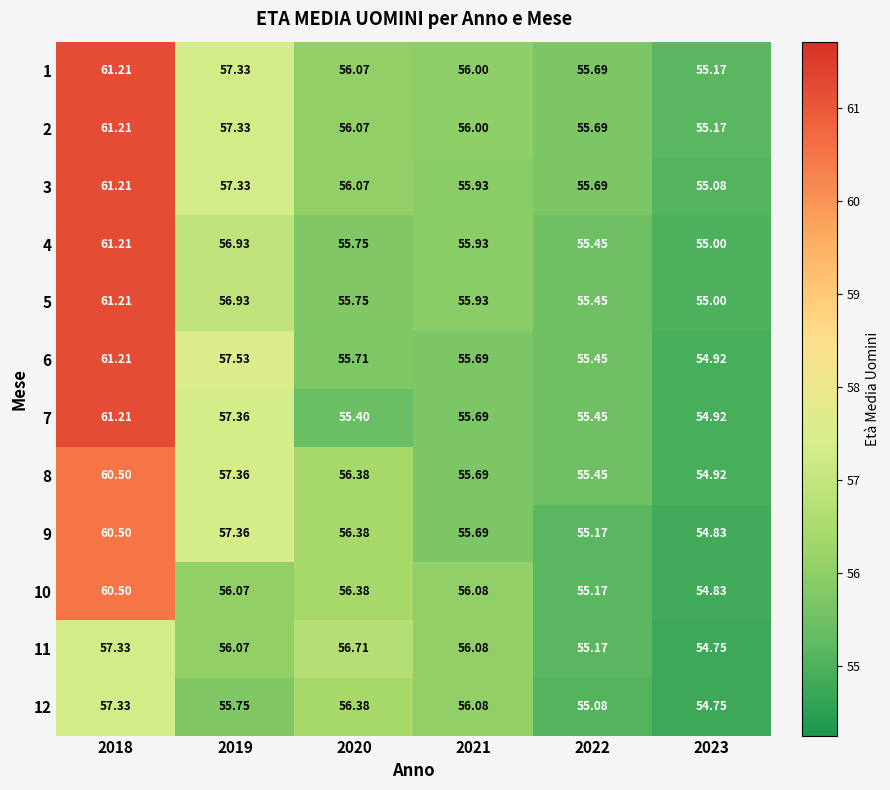

Is the value of 6 at 2018 greater than the value of 4 at 2023?

Yes